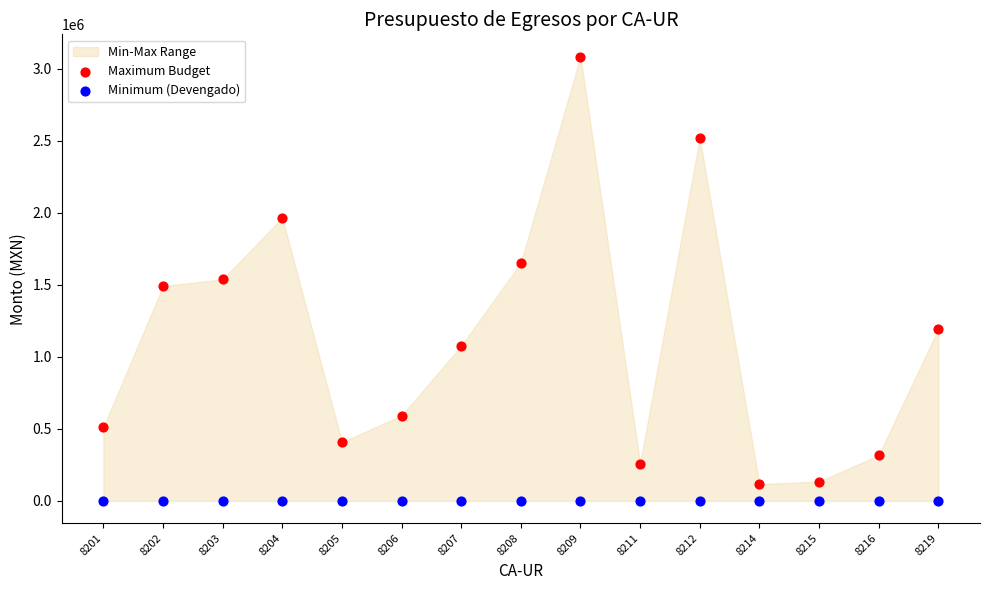

Which series reaches the maximum Y coordinate?

Maximum Budget